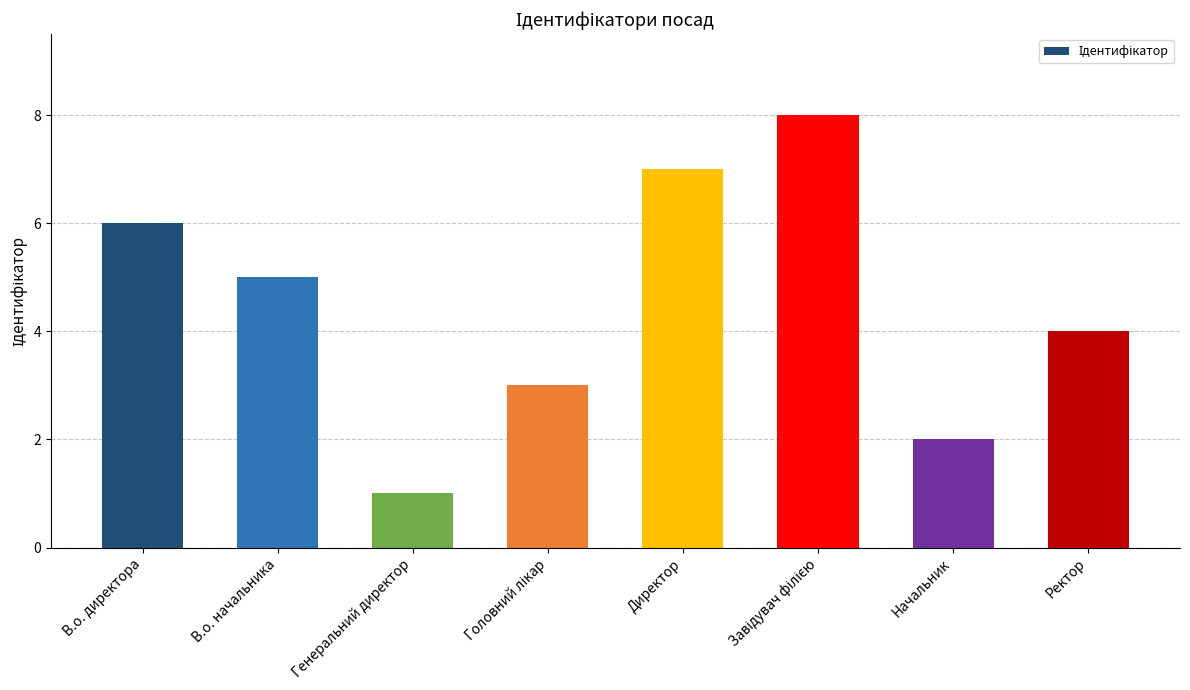

At which label does the data first exceed 5?

В.о. директора